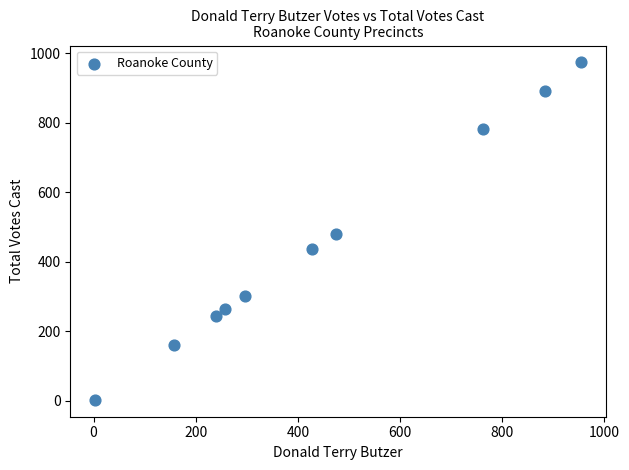

What is the average Y value?

453